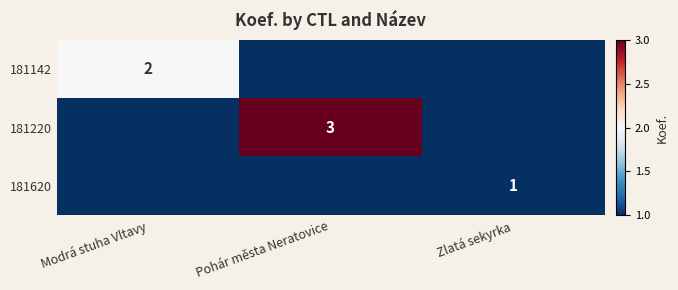

Is it true that 181220 equals 4 at Pohár města Neratovice?

False